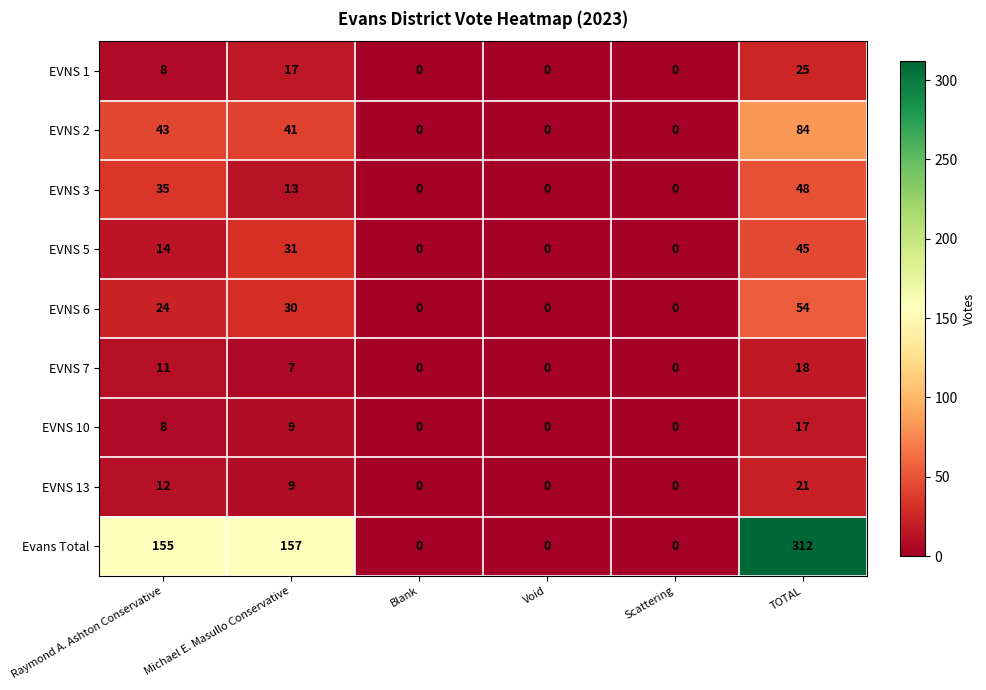

Which series has the largest total across all categories?

Evans Total